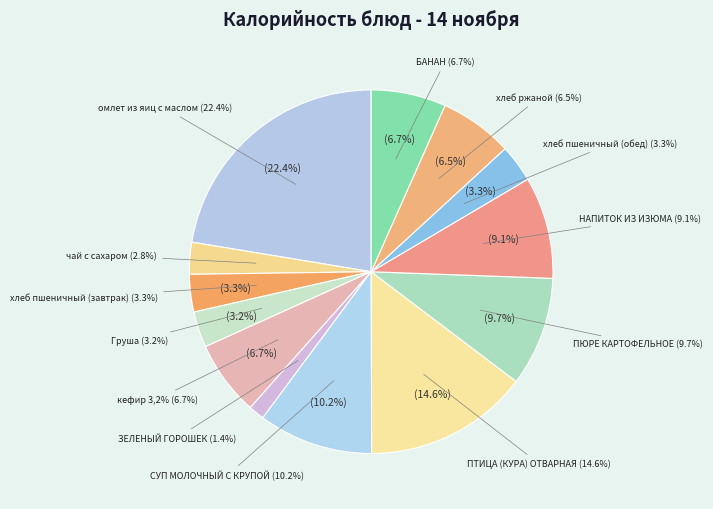

How many segments does this pie chart have?

13